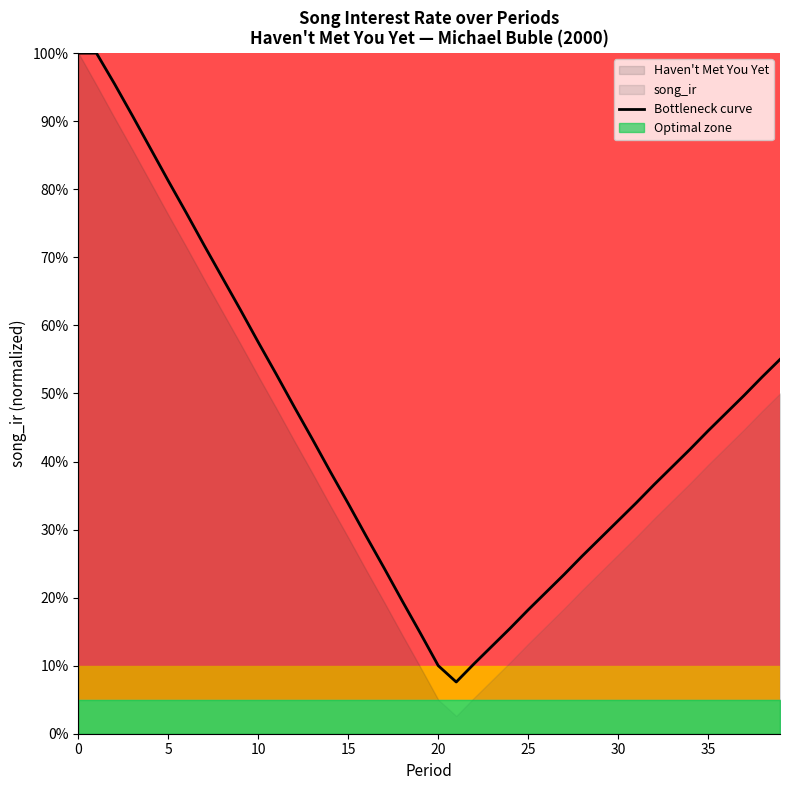

What is the label of the 4th point from the left?

15